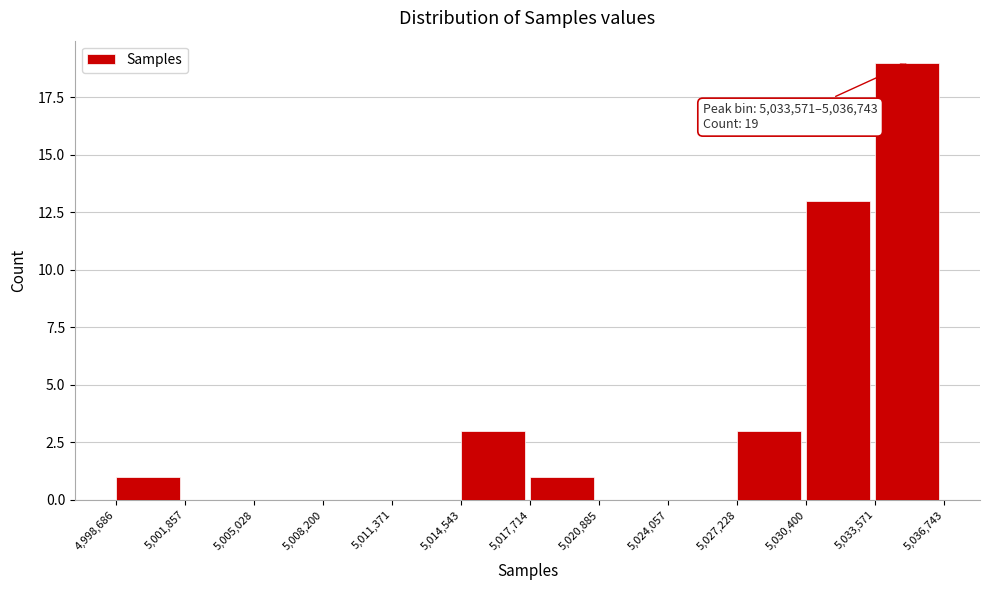

Which range on the x-axis has the tallest bar?

5,033,571 to 5,036,743